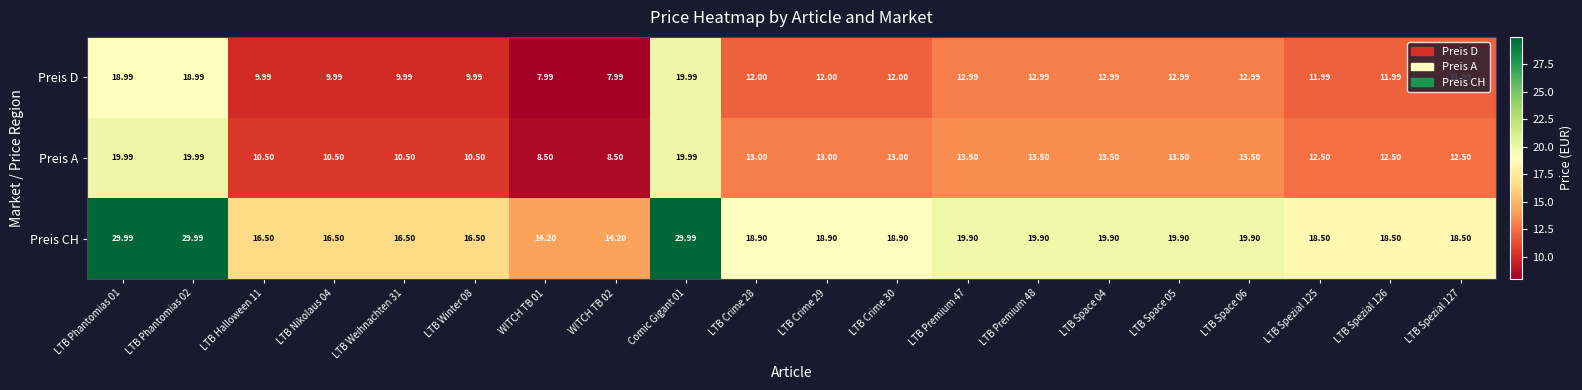

Which series has the widest spread of values?

Preis CH